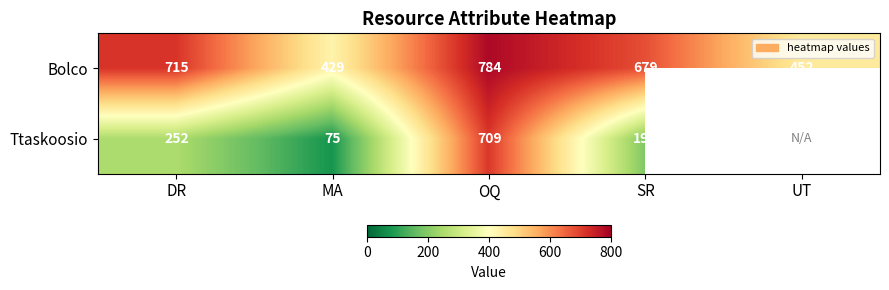

How many data points in Bolco are less than 679?

2